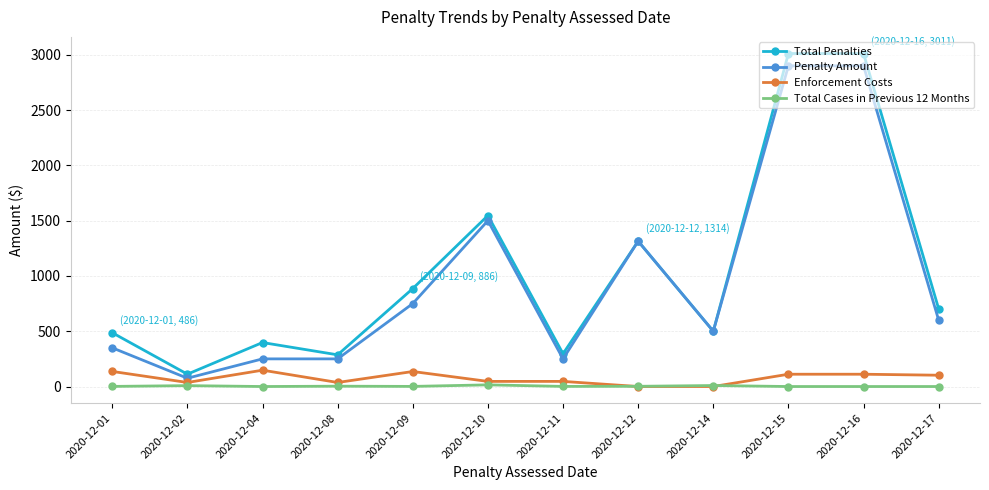

The value of Total Cases in Previous 12 Months at 2020-12-14 is 9.0. True or false?

True